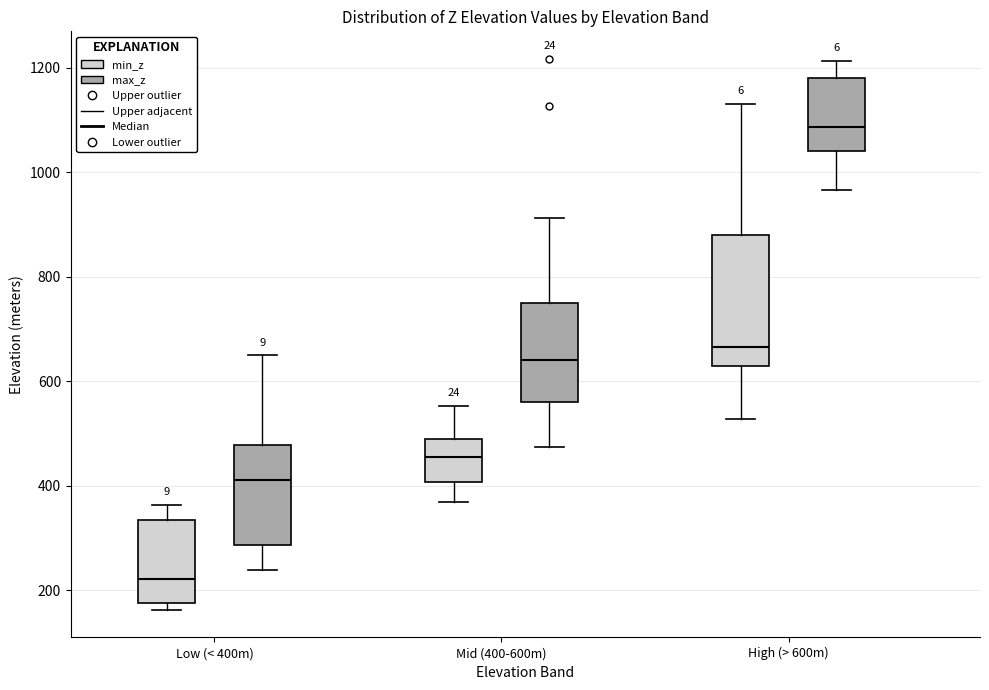

Where does the upper whisker of the box for High (> 600m) (min_z) end on the y-axis? The values are not printed on the chart, so give them approximately, as read against the axis.

1140